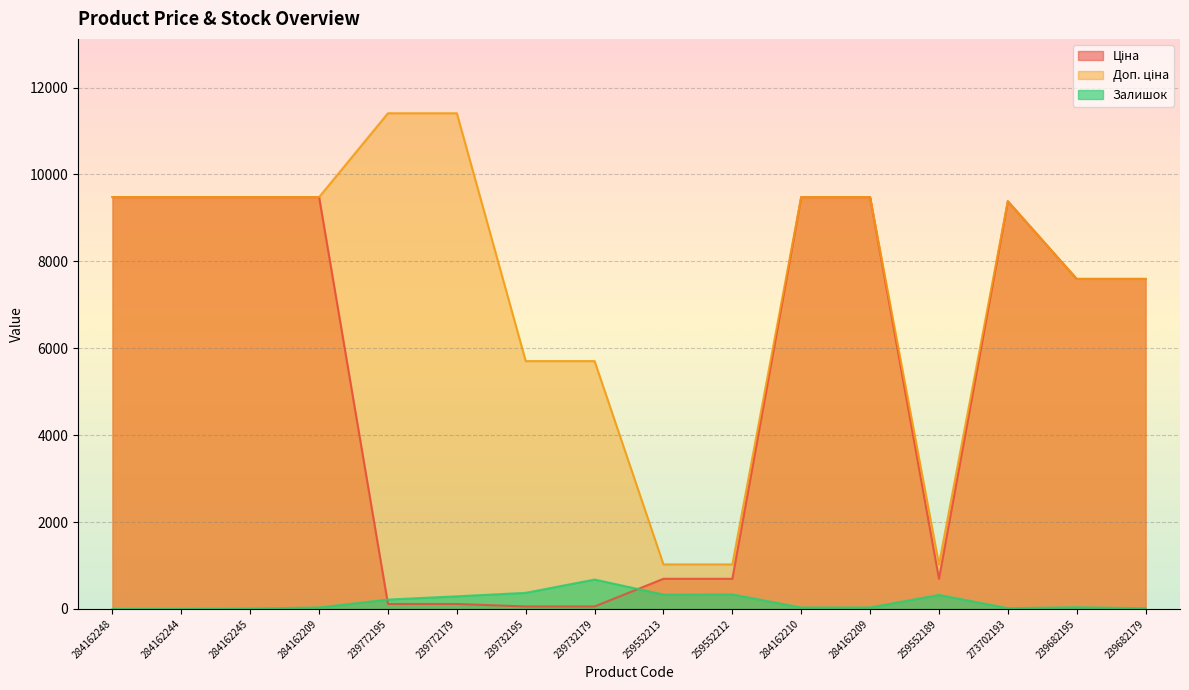

Rank the series by their average value, from highest to lowest.

Доп. ціна, Ціна, Залишок